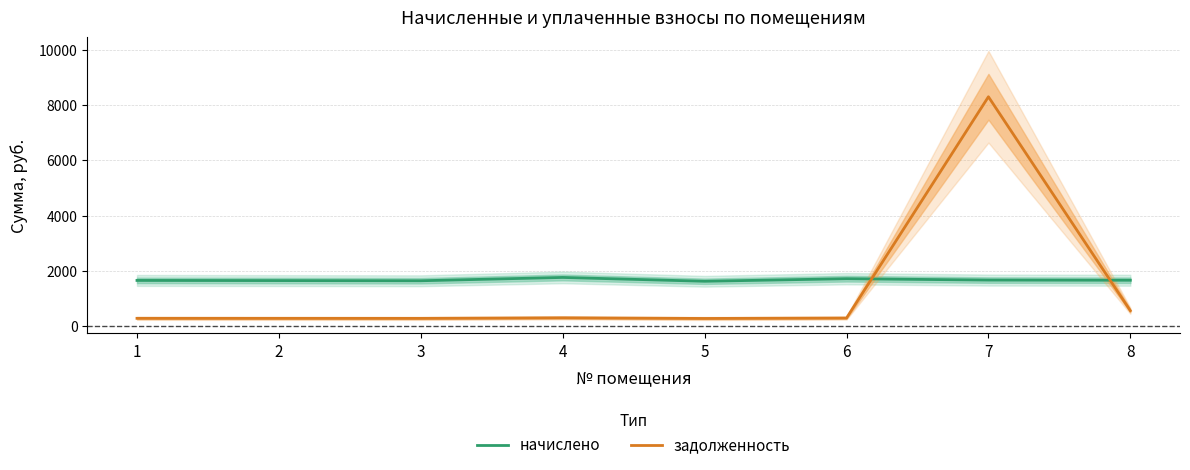

Where is задолженность nearest to the value 4290?

8